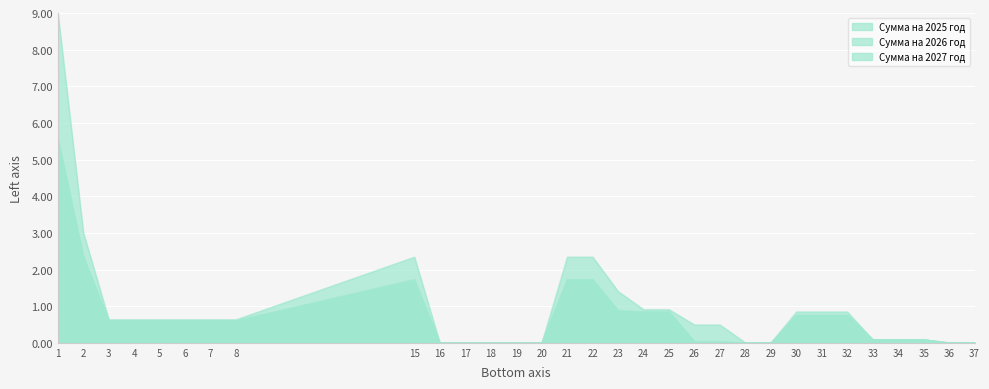

Which series has the largest total across all categories?

Сумма на 2025 год